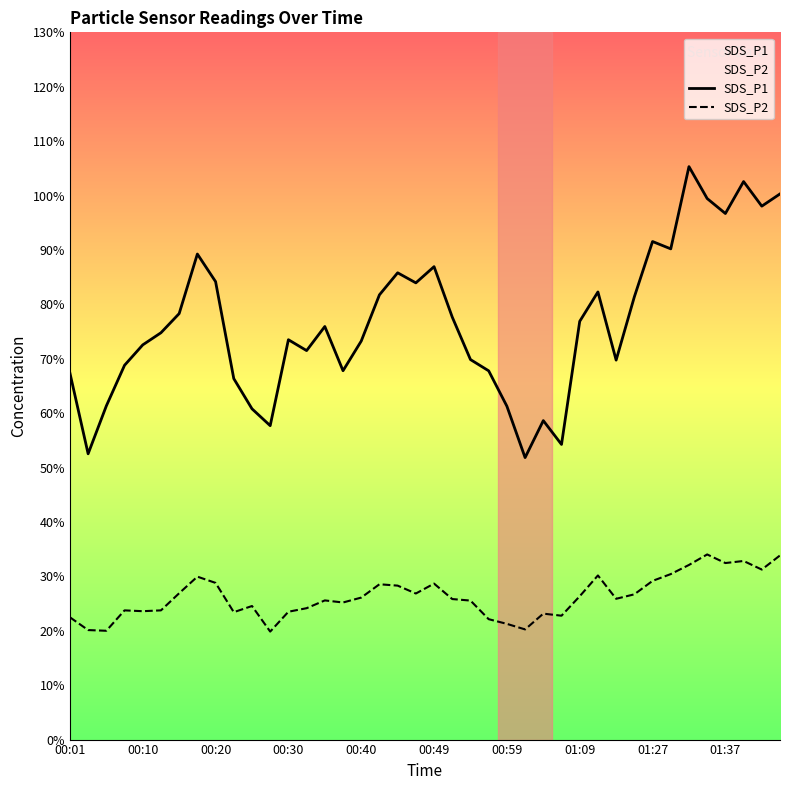

What is the difference between the maximum and minimum values in the SDS_P2 series?

14.2